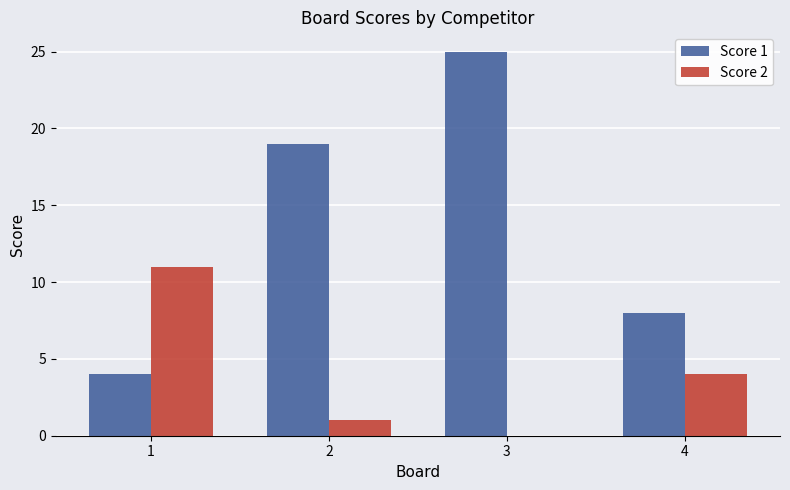

What is the difference between the Score 1 values at 2 and 1?

15